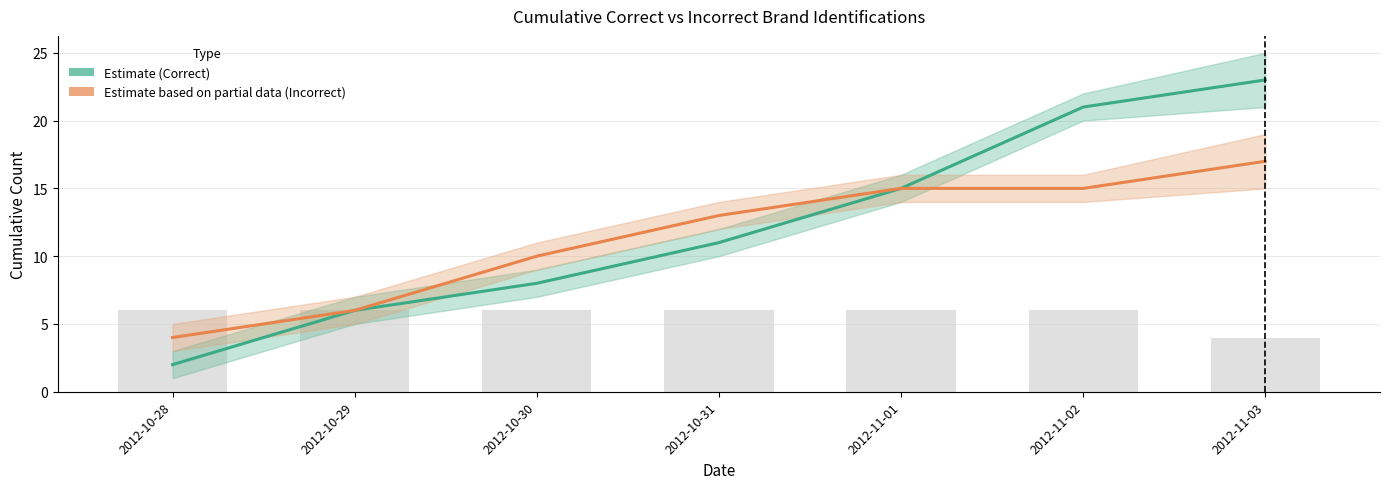

What is the sum of all Estimate based on partial data (Incorrect) values?

80